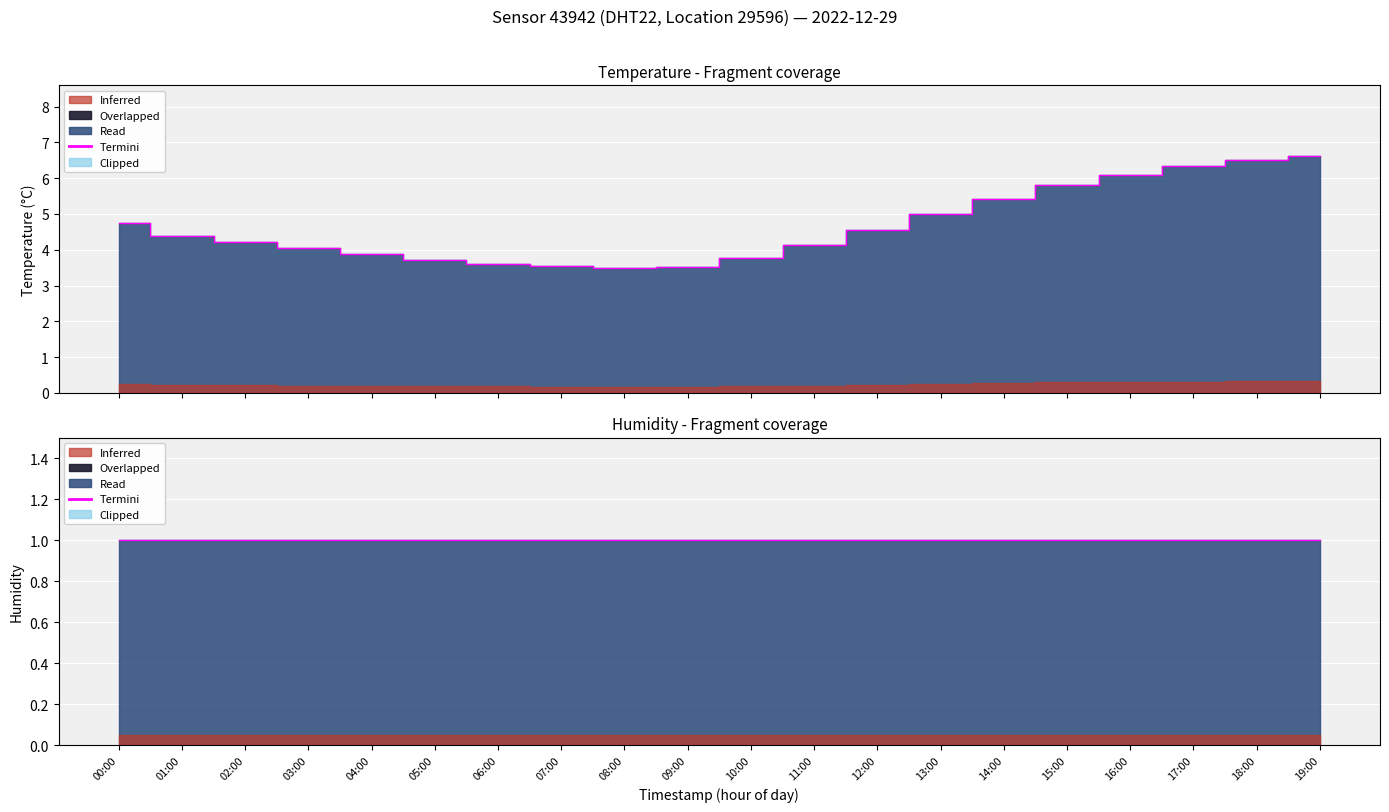

What is the average value?

4.7